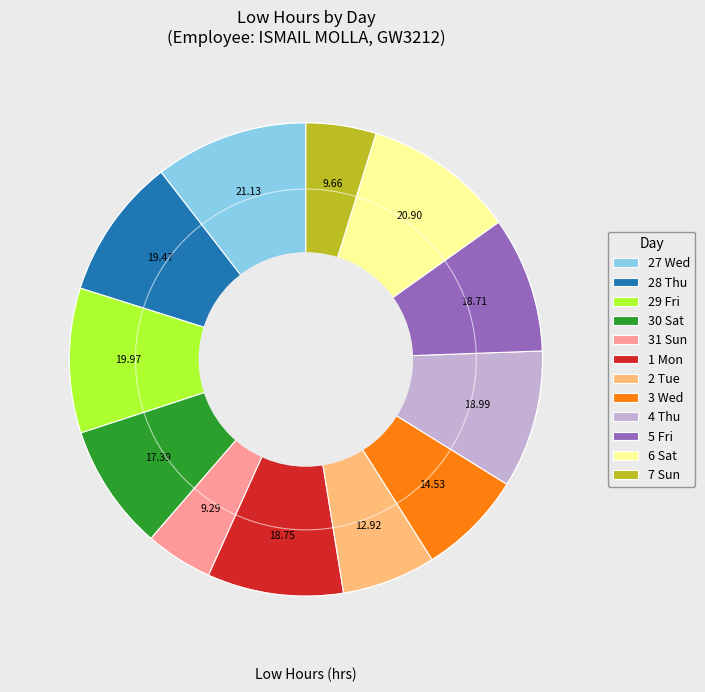

How many segments does this pie chart have?

12